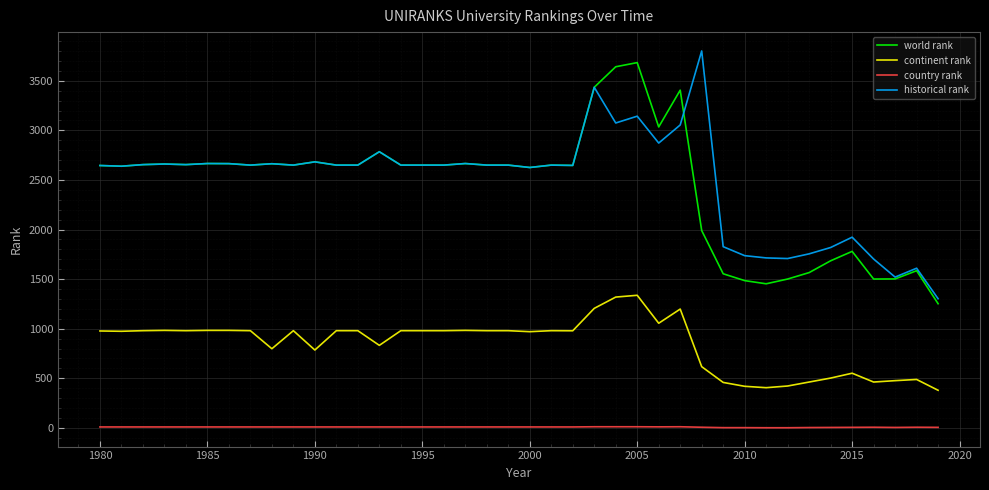

What are all the series names shown in the legend?

world rank, continent rank, country rank, historical rank